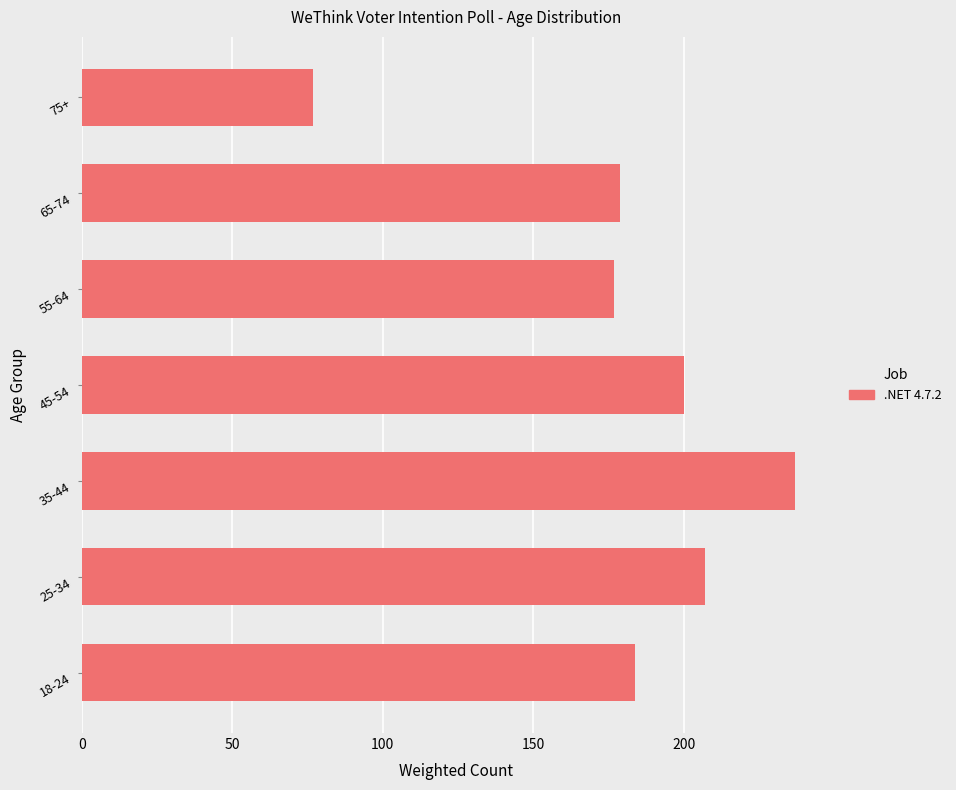

What is the sum of all values?

1261